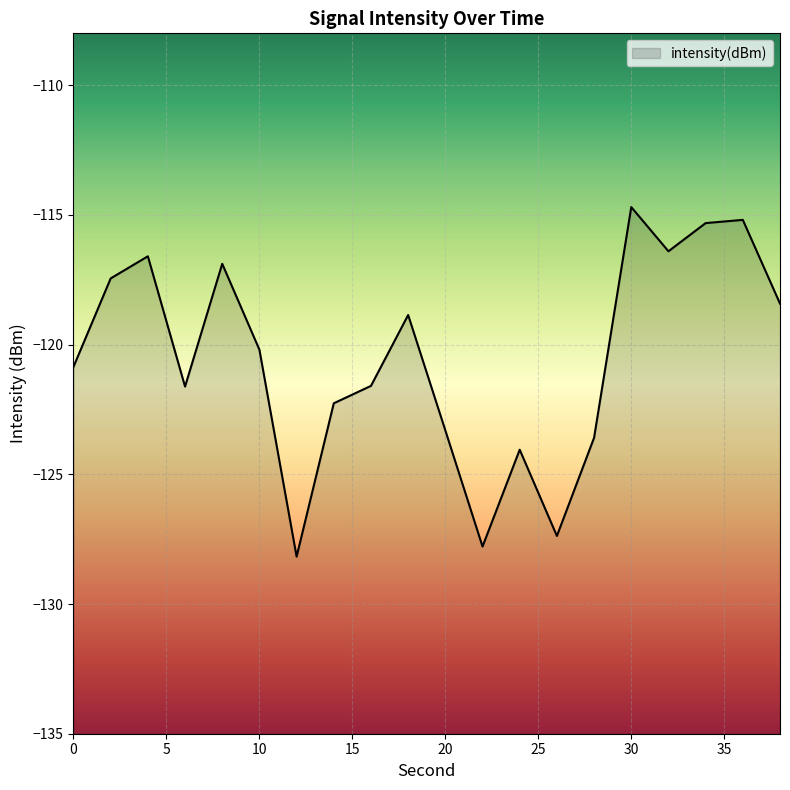

At which category does the data reach its first local peak?

4